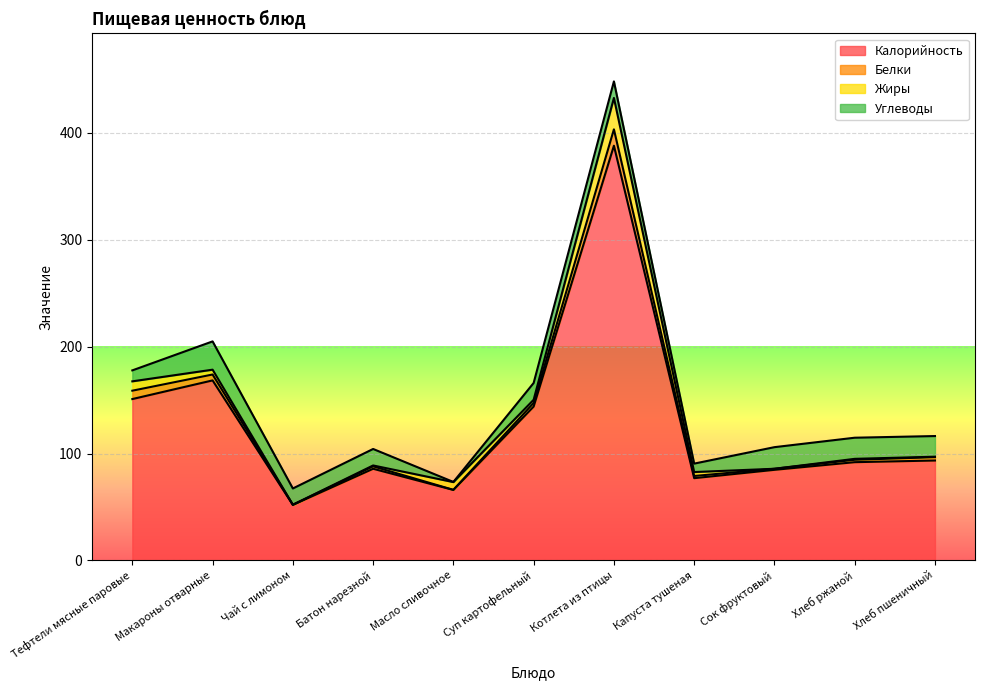

What is the average value of the Углеводы series?

15.1